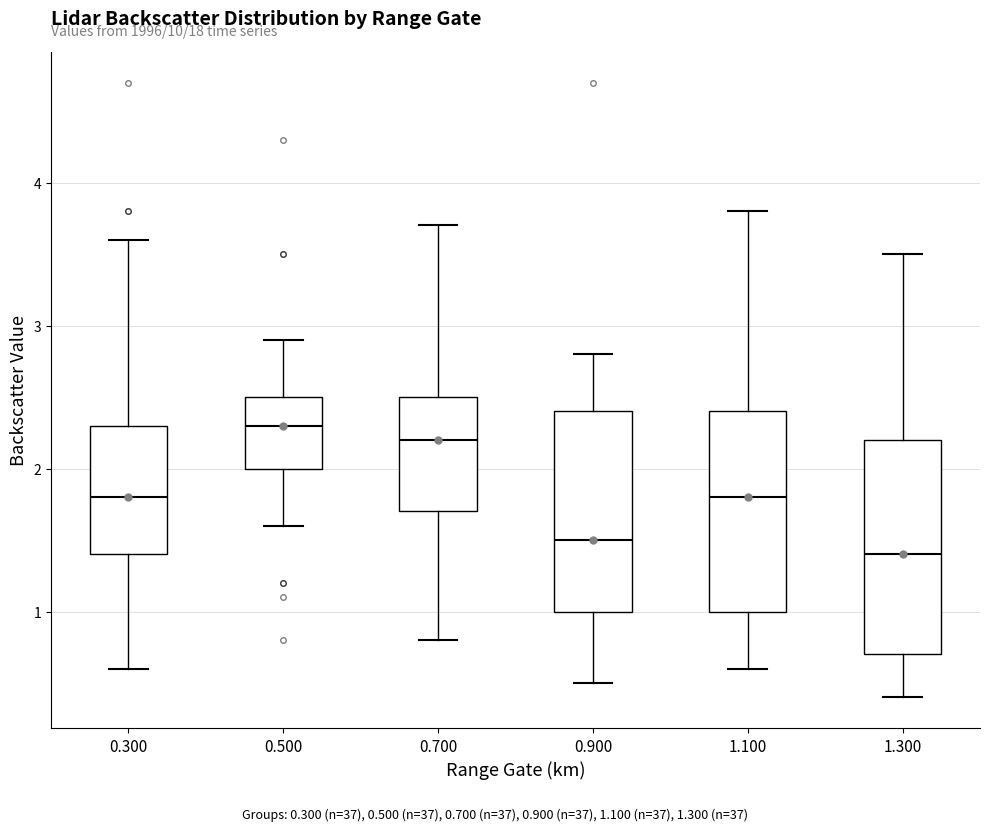

Which box's median line is the lowest?

1.300